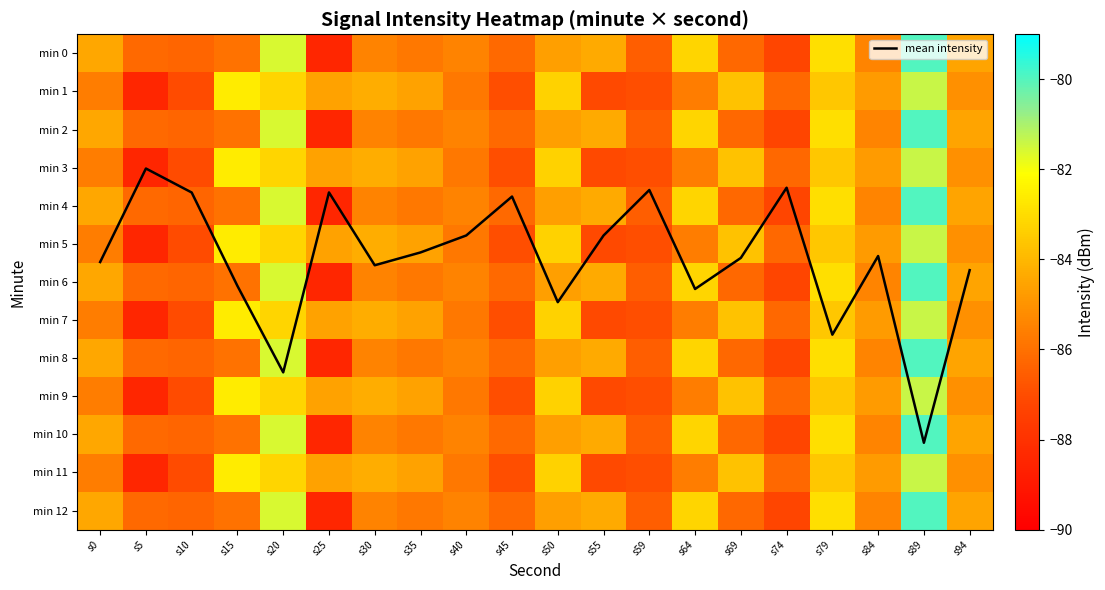

How many values in the min 10 series exceed -85?

8